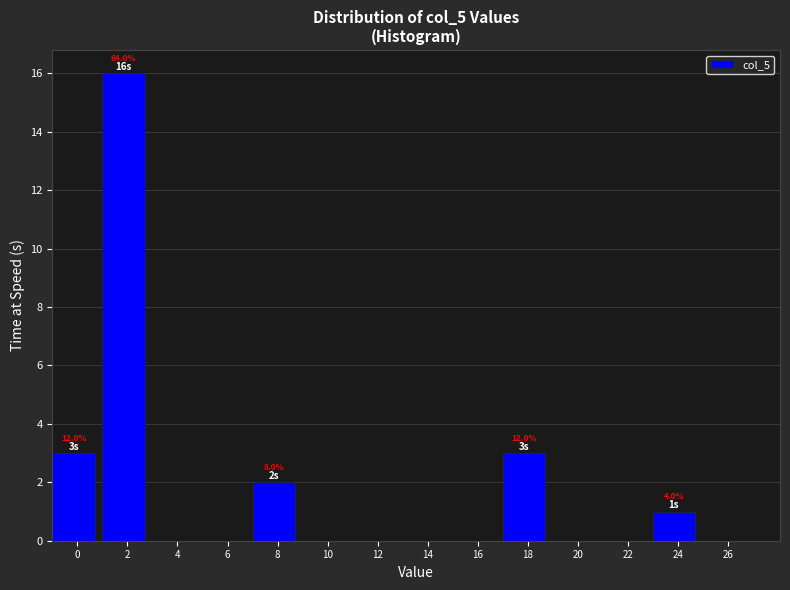

Reading left to right, list all the values displayed in this chart.

0=3	2=16	4=0	6=0	8=2	10=0	12=0	14=0	16=0	18=3	20=0	22=0	24=1	26=0